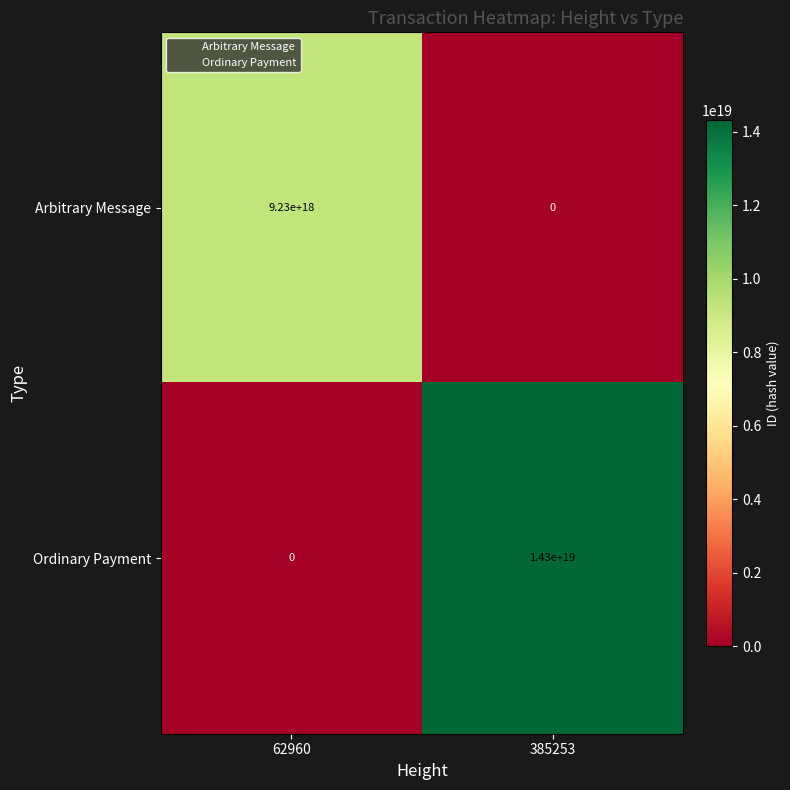

Is the value of Arbitrary Message at 385253 greater than the value of Ordinary Payment at 385253?

No